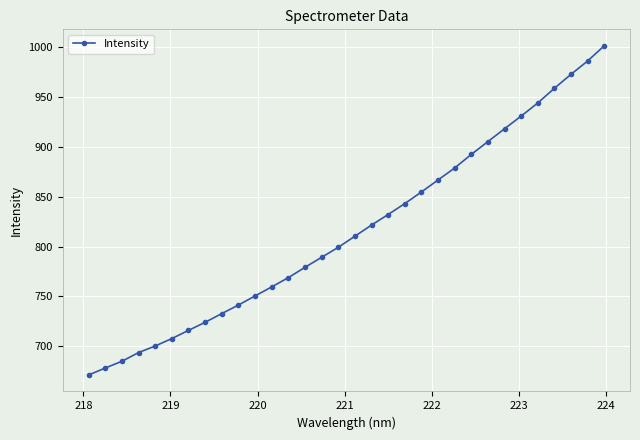

How many data points are less than 810?

16